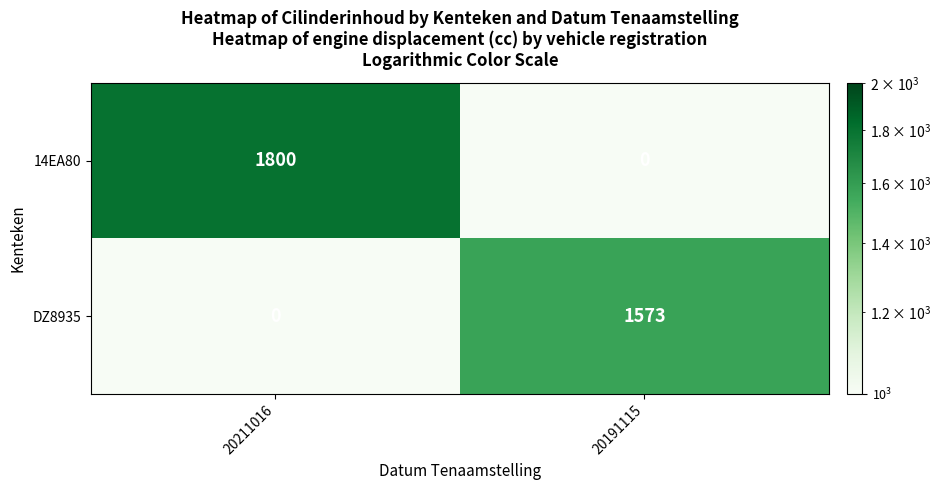

The value of 14EA80 at 20191115 is 0. True or false?

True